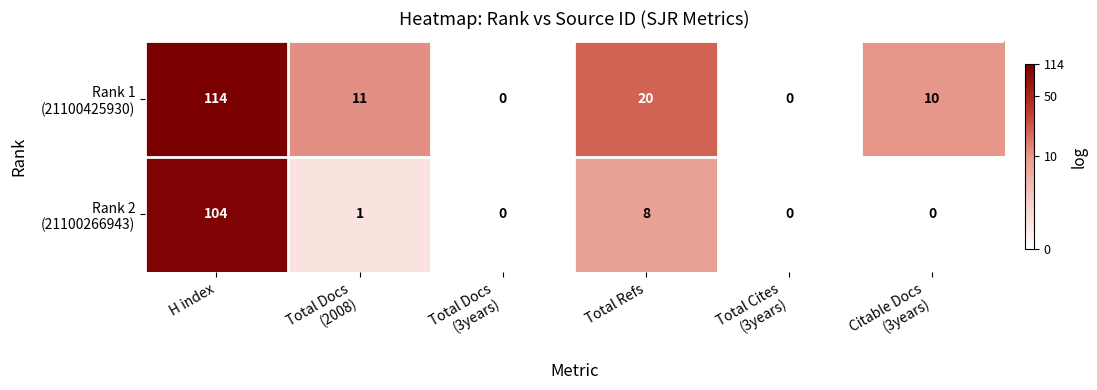

At which category is the sum across all series the highest?

H index